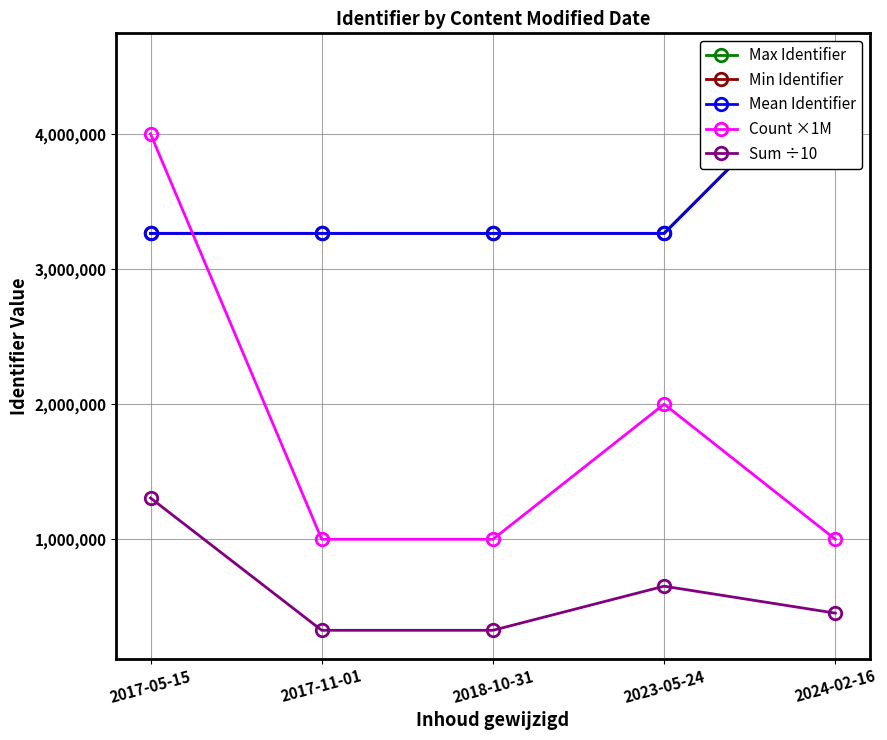

What is the label of the 3rd point from the right?

2018-10-31